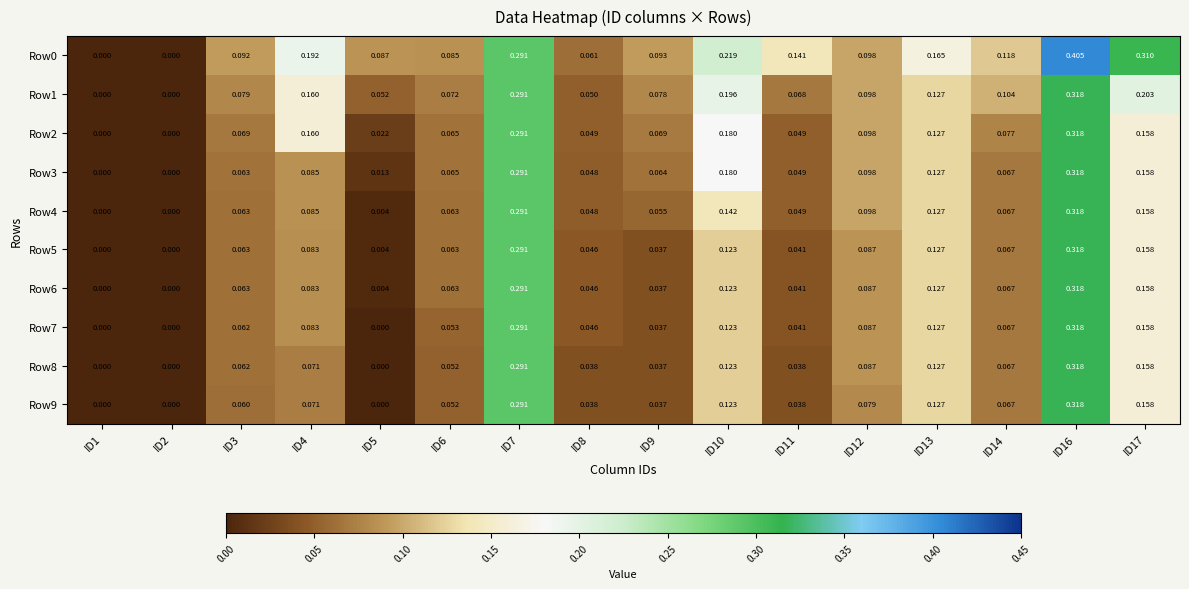

Is the value of Row1 at ID17 greater than the value of Row2 at ID5?

Yes